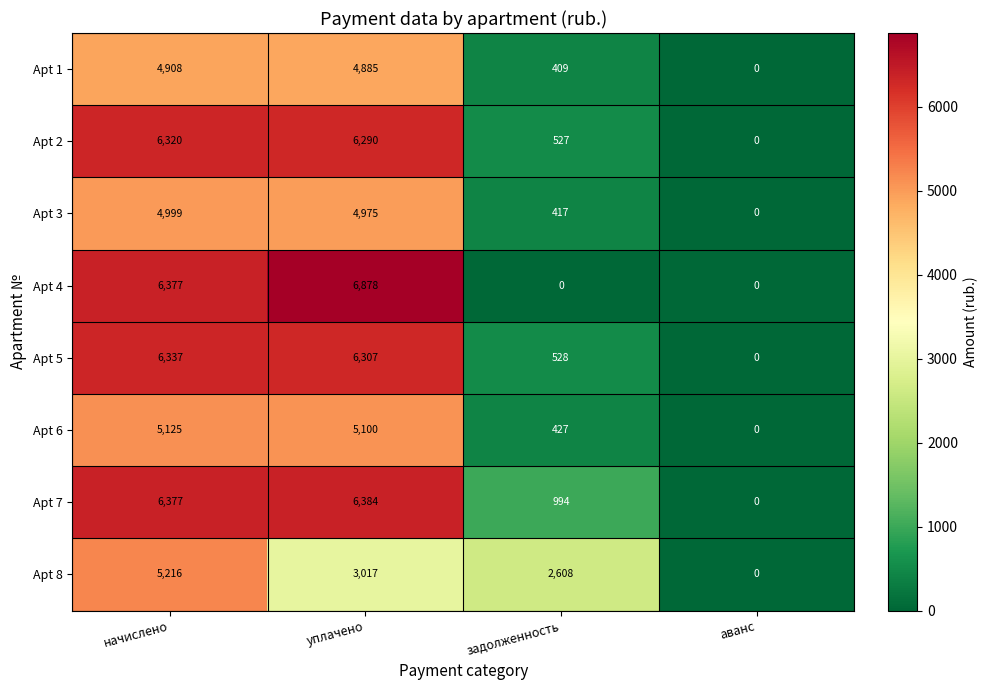

Which series has the largest range (max minus min)?

Apt 4